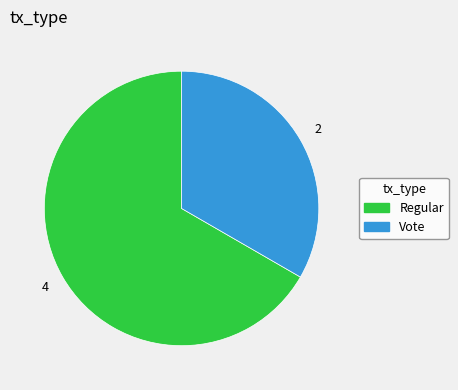

Do Vote and Regular together represent more than half of the pie?

Yes